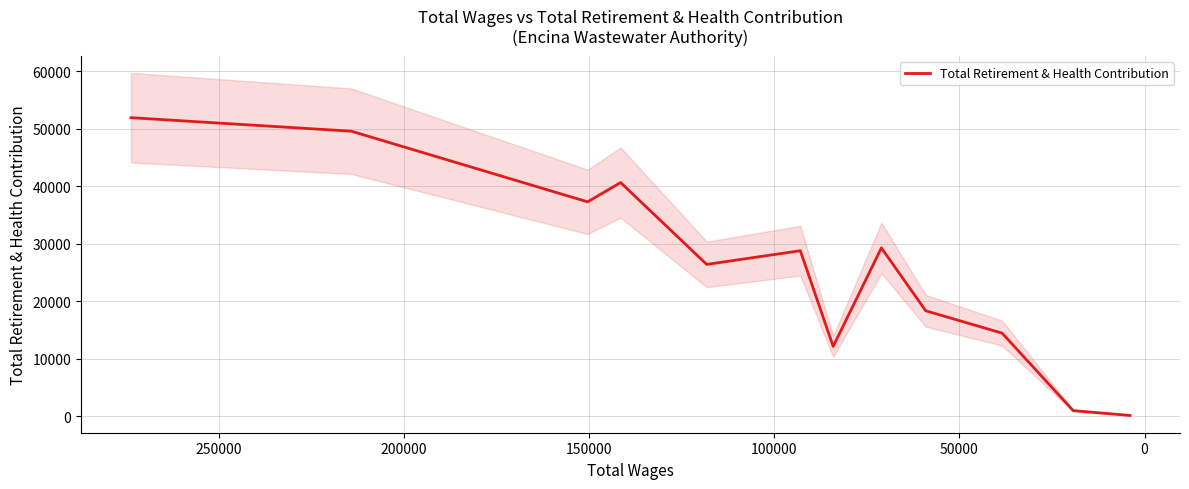

Is this an area chart (filled region under the line)?

No